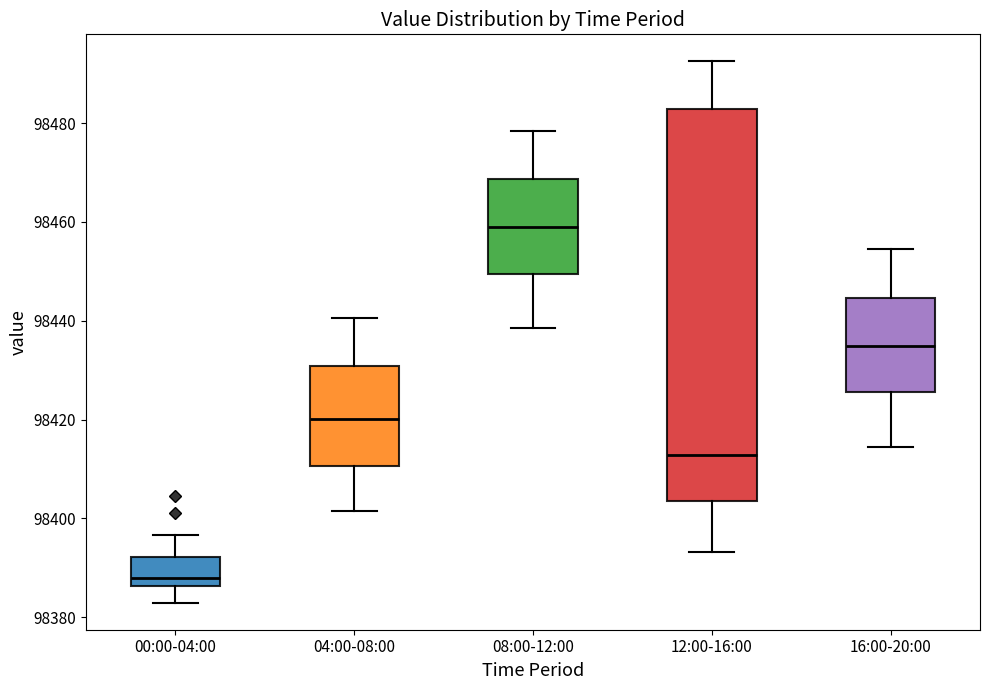

Which box has the highest median line?

08:00-12:00